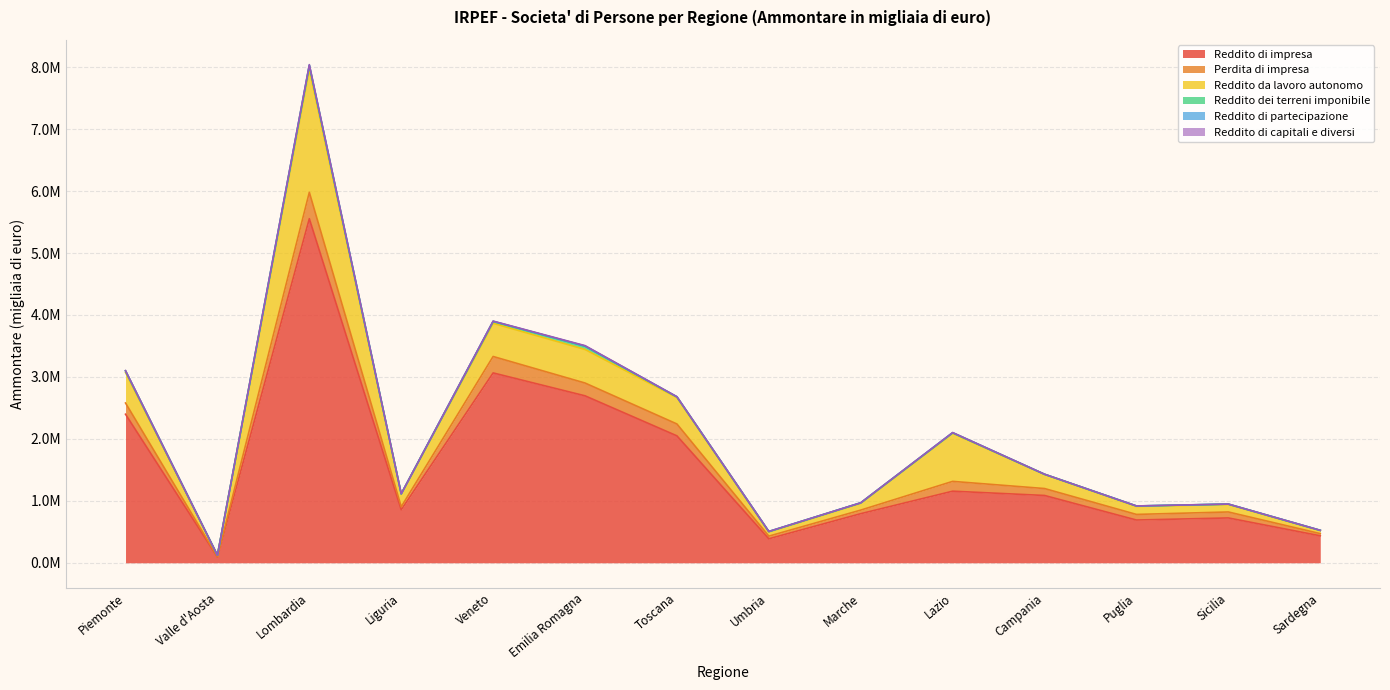

At which label is Reddito da lavoro autonomo closest to 1005386?

Lazio